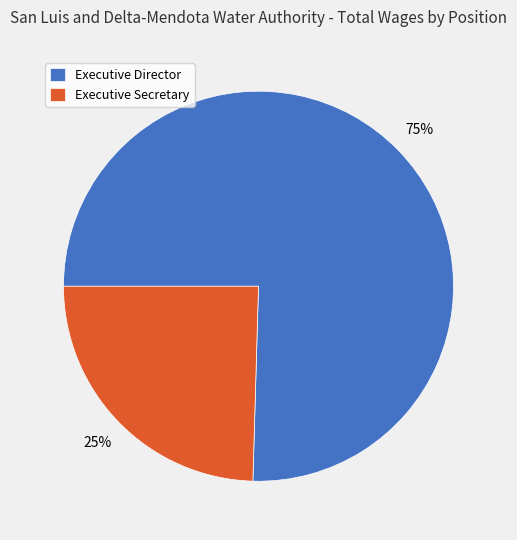

Which slice is the smallest?

Executive Secretary